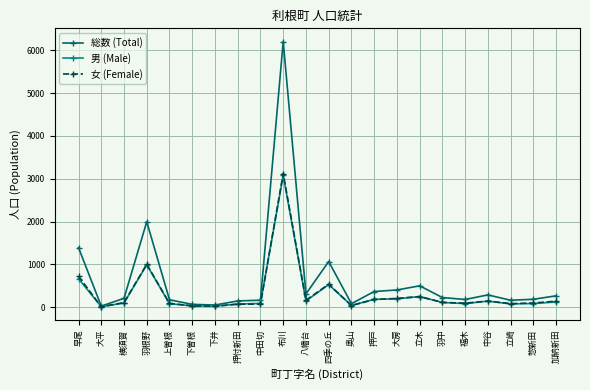

What is the spread (max minus min) of values at 立木?

252